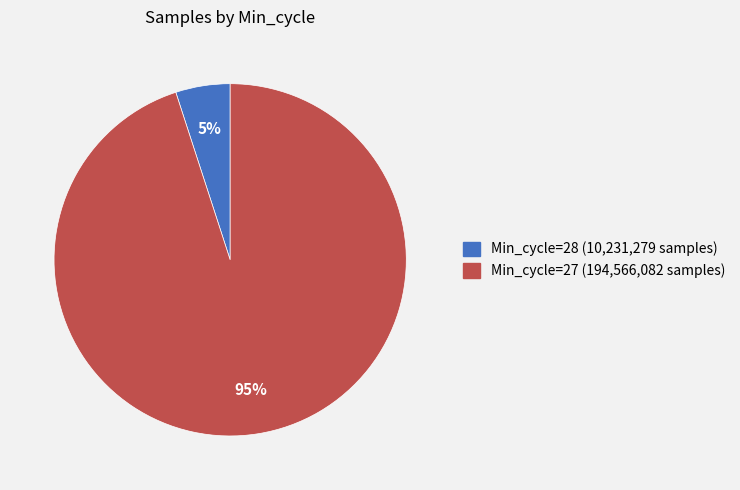

Is the sum of Min_cycle=27 (194,566,082 samples) and Min_cycle=28 (10,231,279 samples) greater than half?

Yes